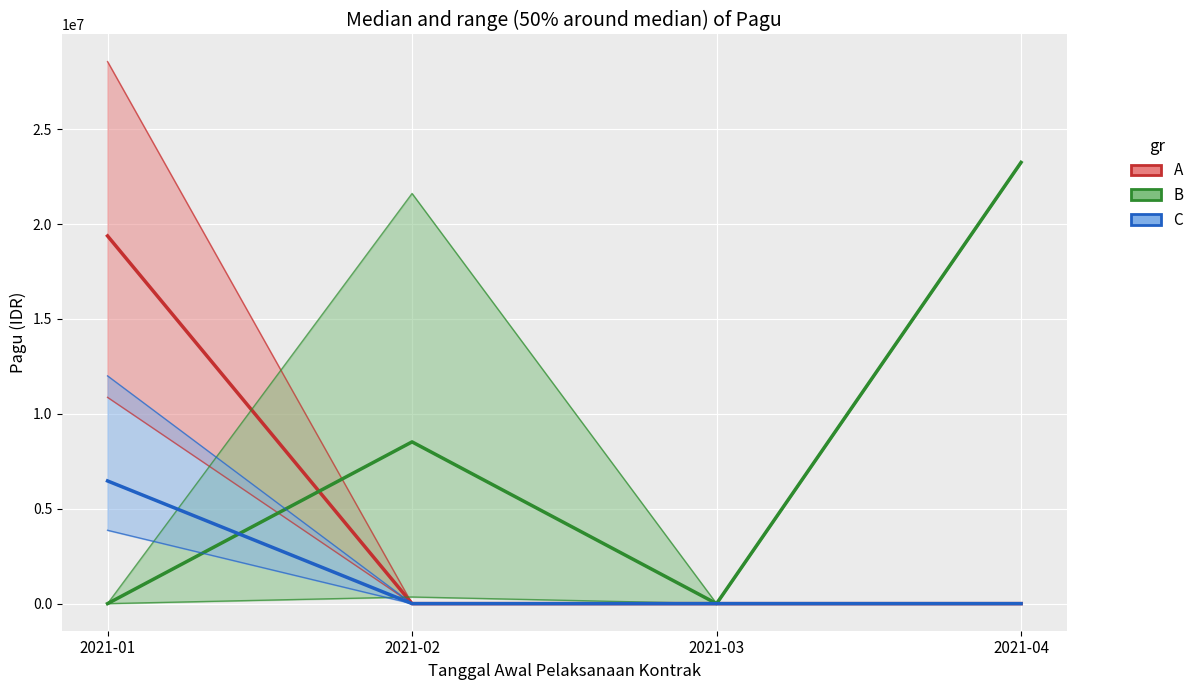

How many times do B and A cross each other?

1